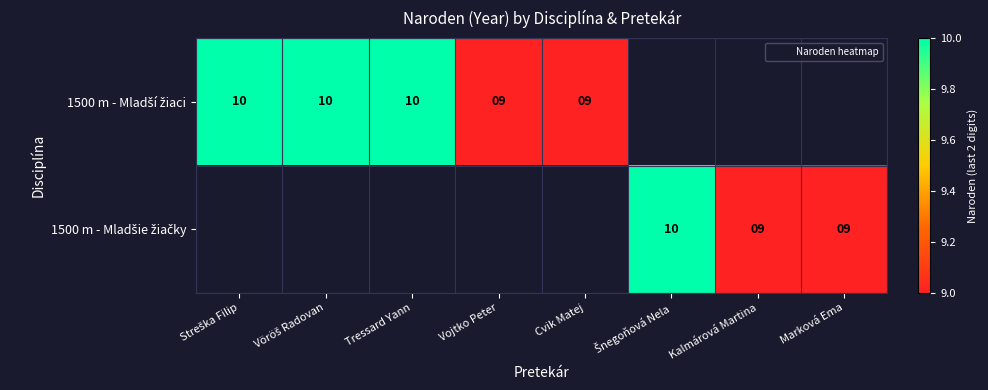

Read the 1500 m - Mladší žiaci value at Streška Filip.

10.0